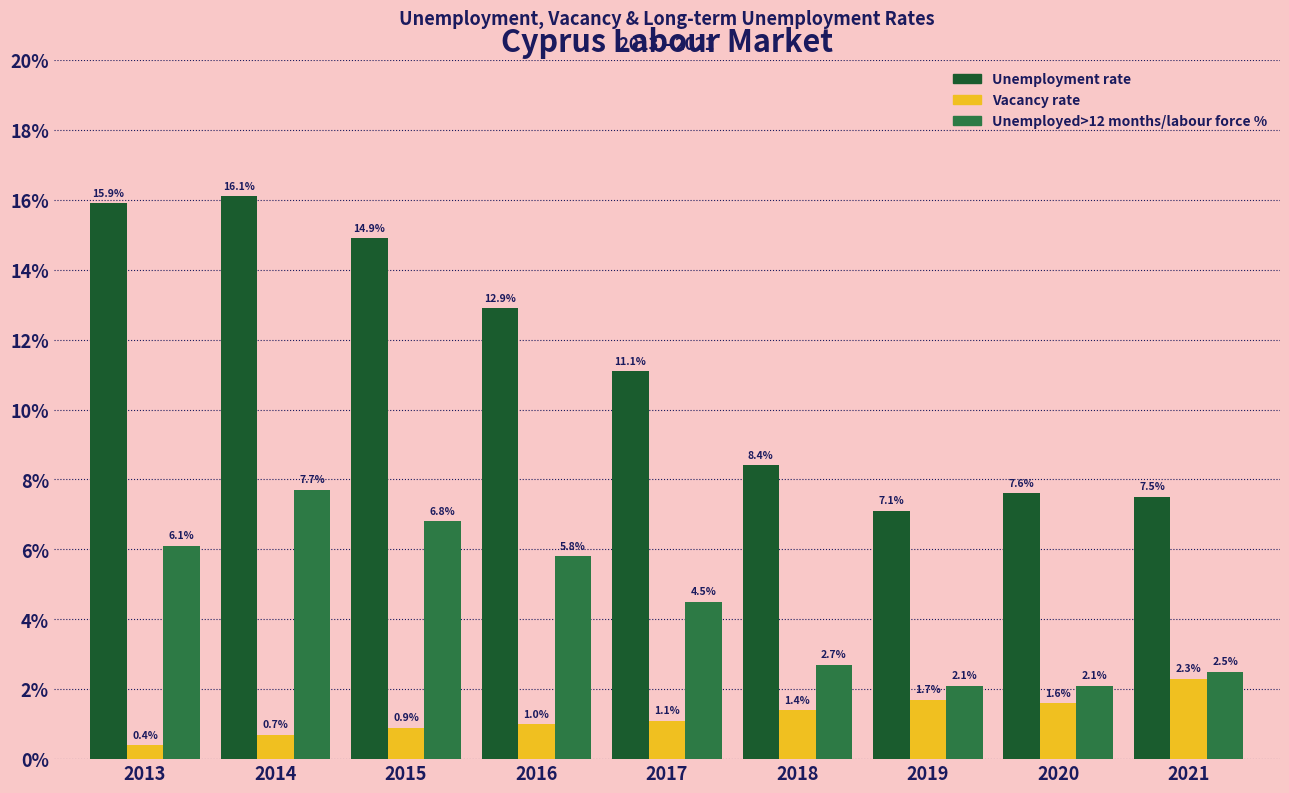

Reading left to right, extract all data points from this chart.

Unemployment rate: 2013=15.9	2014=16.1	2015=14.9	2016=12.9	2017=11.1	2018=8.4	2019=7.1	2020=7.6	2021=7.5
Vacancy rate: 2013=0.4	2014=0.7	2015=0.9	2016=1.0	2017=1.1	2018=1.4	2019=1.7	2020=1.6	2021=2.3
Unemployed>12 months/labour force %: 2013=6.1	2014=7.7	2015=6.8	2016=5.8	2017=4.5	2018=2.7	2019=2.1	2020=2.1	2021=2.5